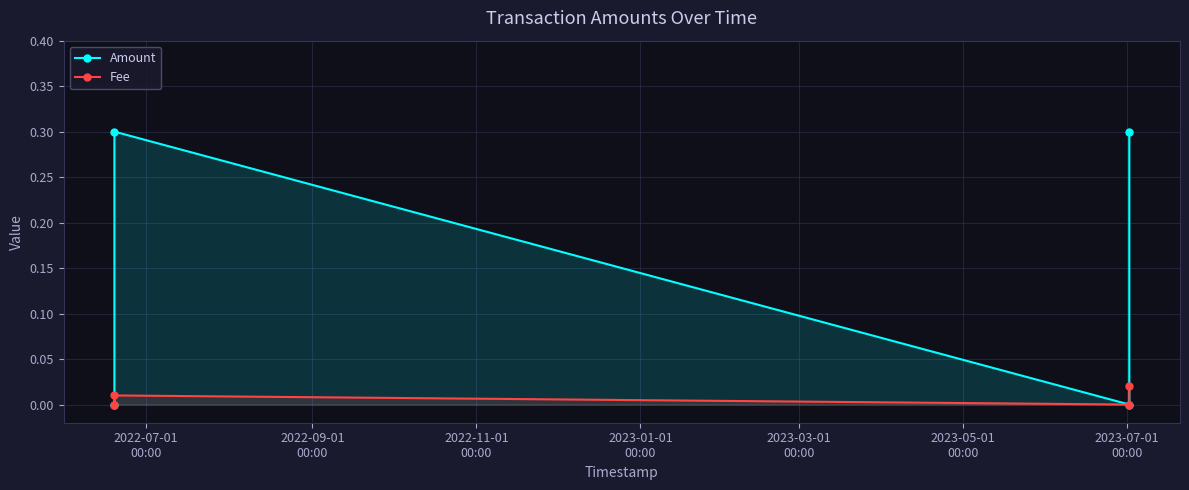

What is the value of the Amount point at the 4th from the left?

0.3